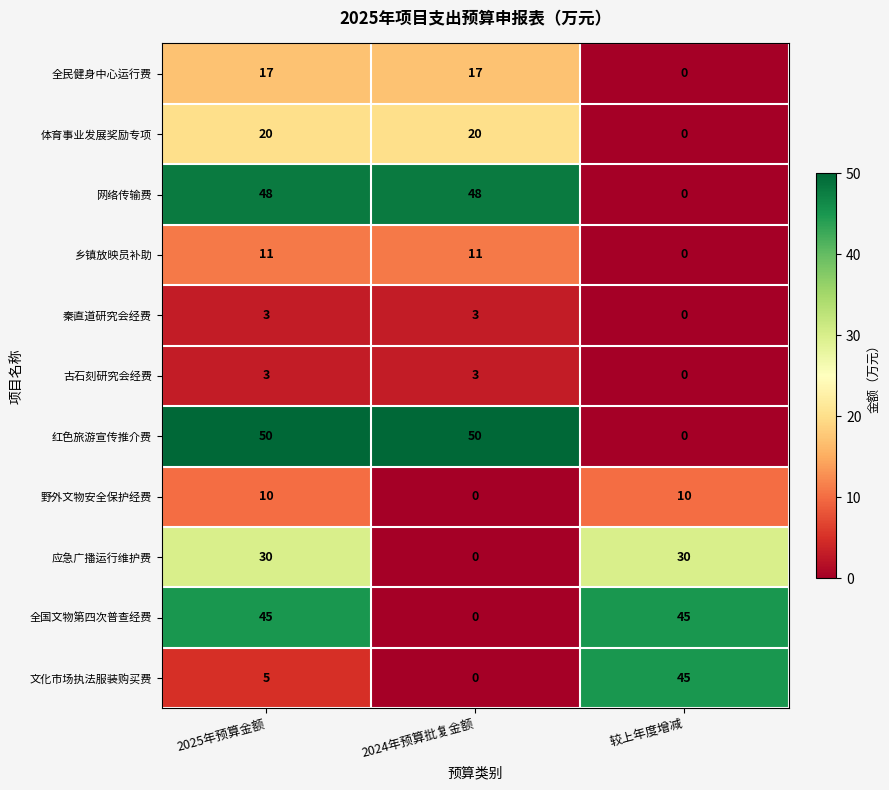

At how many categories does at least one series exceed 23?

3